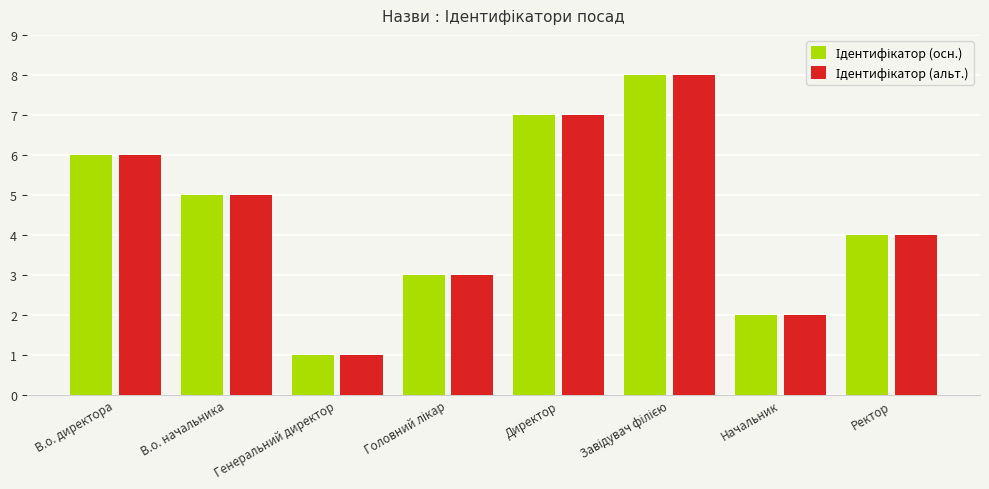

What is the total value across all series at В.о. начальника?

10